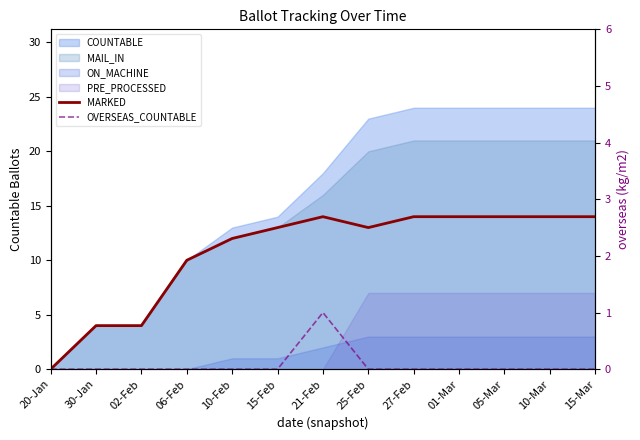

Which category has the lowest value across all series?

20-Jan